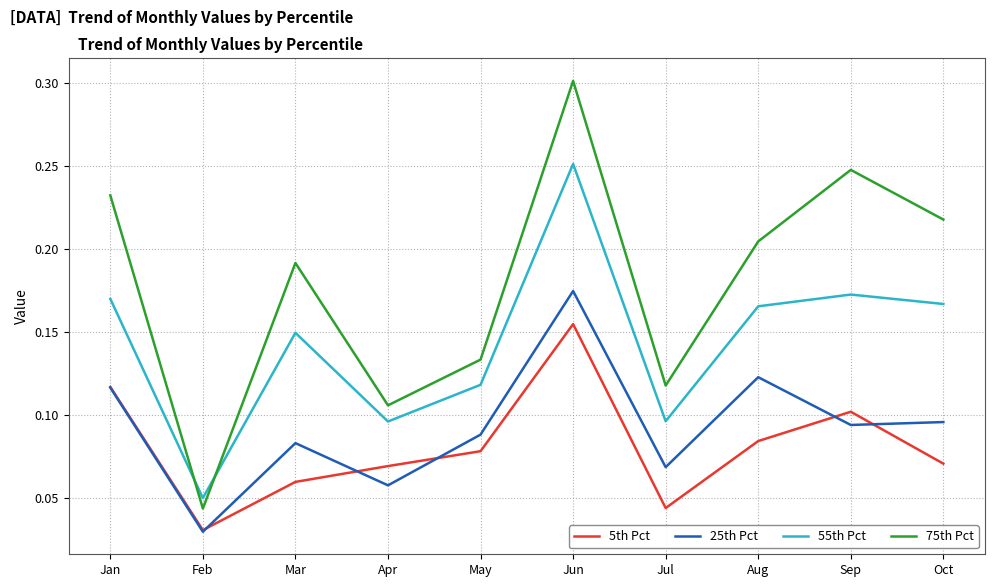

At which category does the chart reach its peak across all series?

Jun